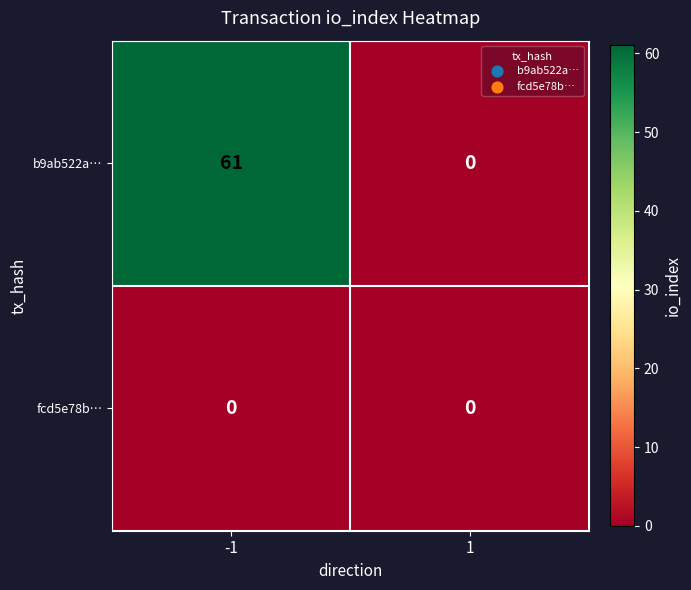

What is the maximum value shown in the chart?

61